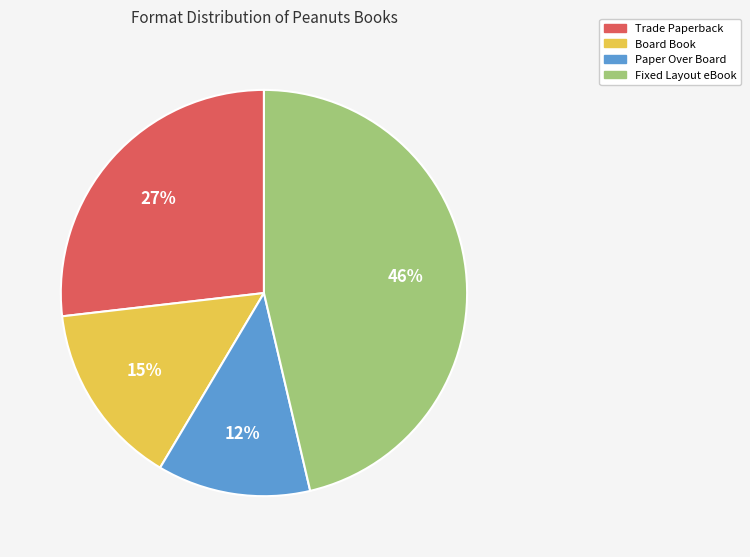

To the nearest percent, what is the combined percentage of Trade Paperback and Fixed Layout eBook?

73%